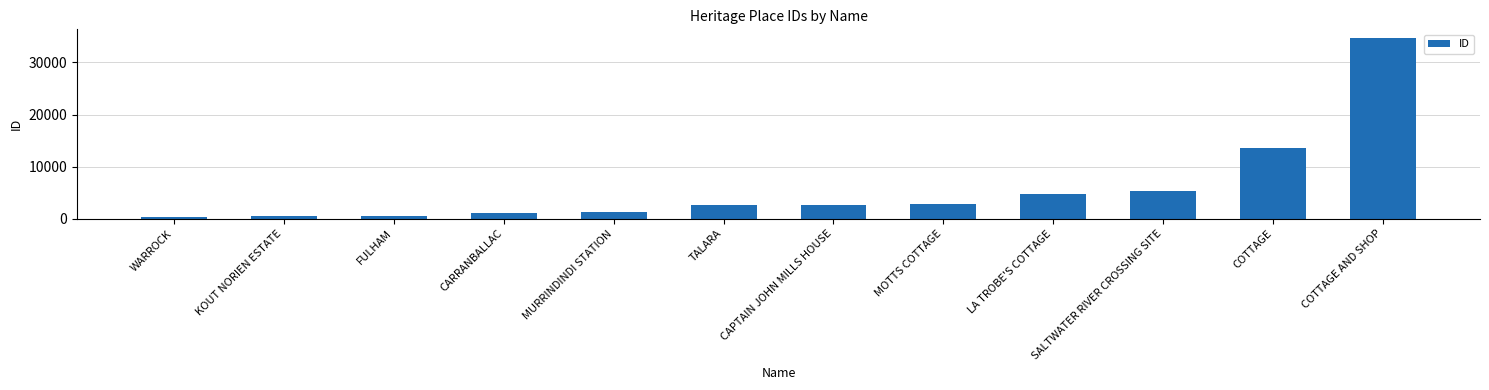

What is the difference between the maximum and minimum values?

34374